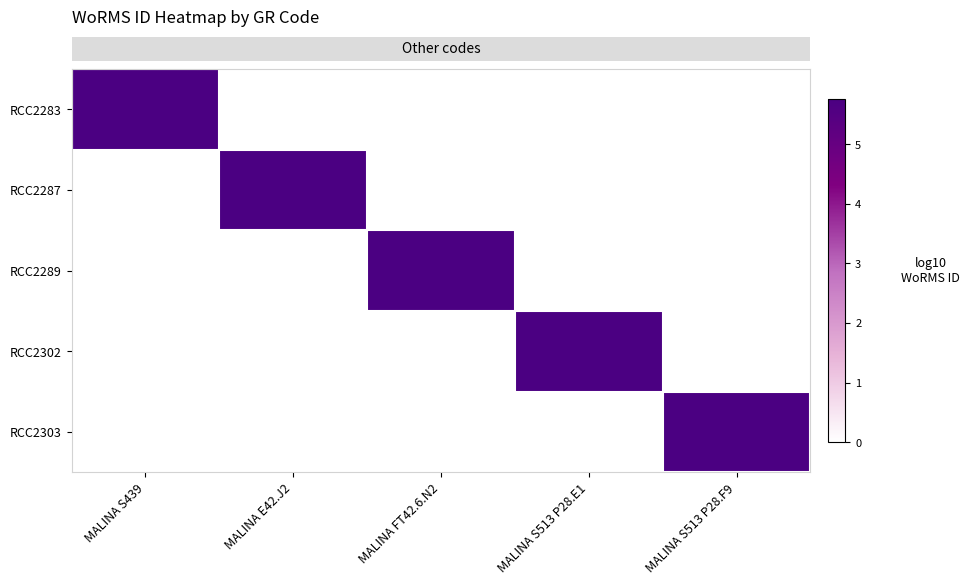

List the series in order of their peak value, lowest first.

row_0, row_1, row_2, row_3, row_4